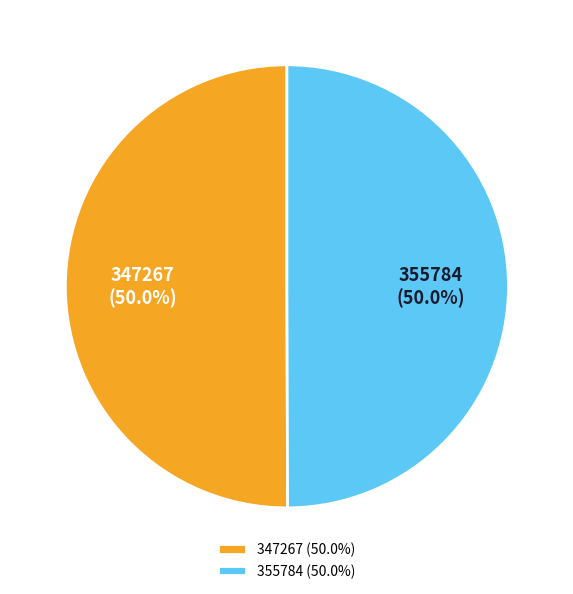

Do 355784 and 347267 together represent more than half of the pie?

Yes